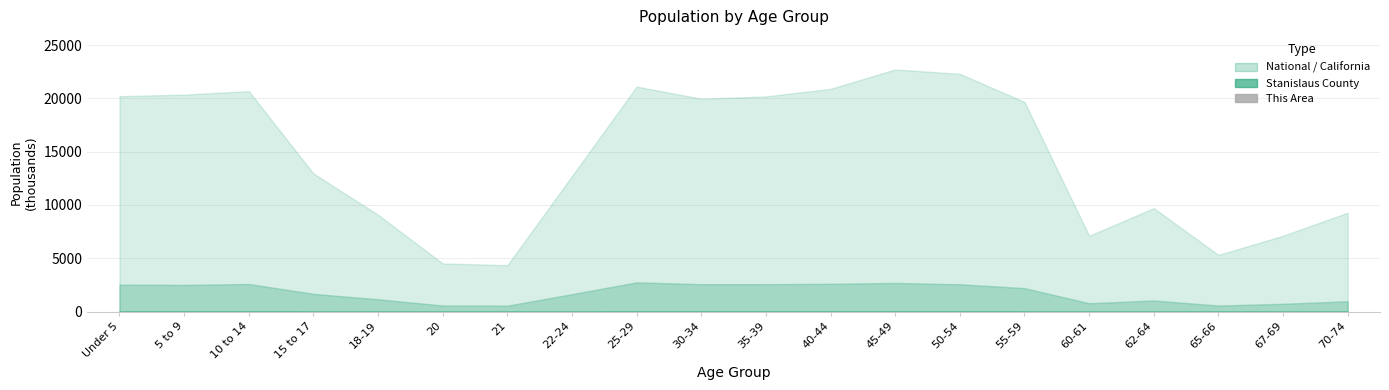

Where is the data nearest to the value 0?

65-66